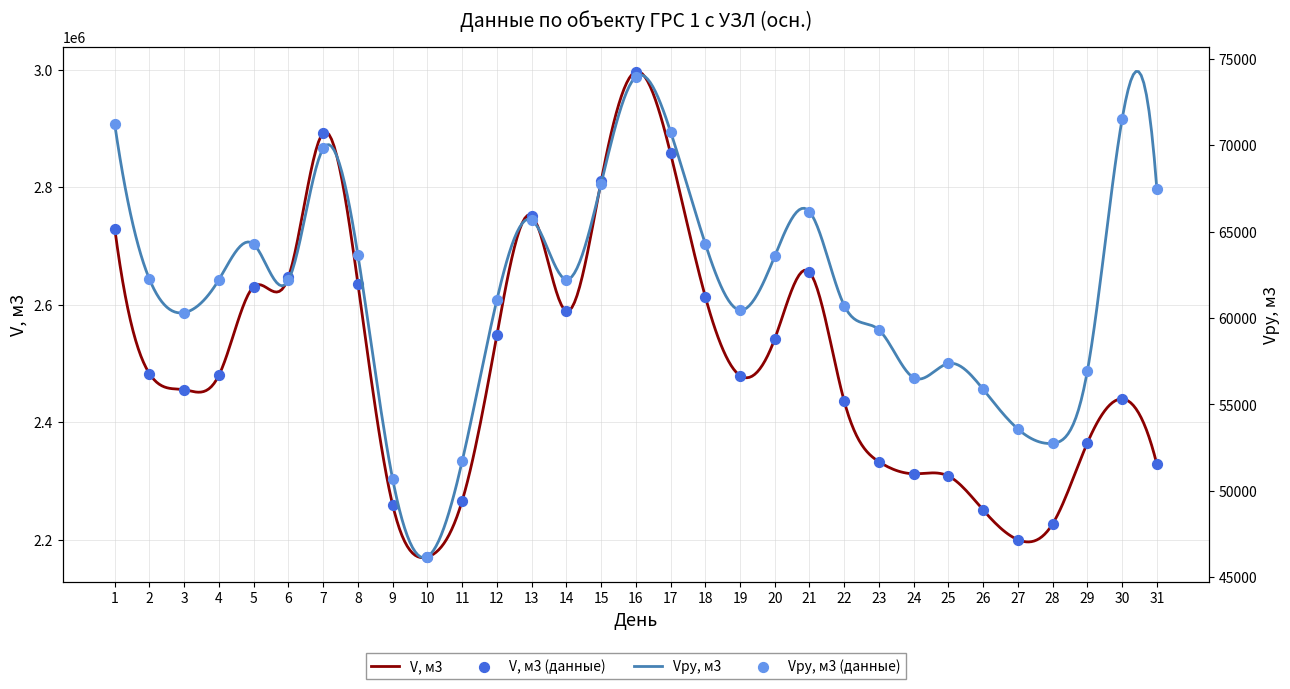

What are all the series names shown in the legend?

V, м3, Vру, м3